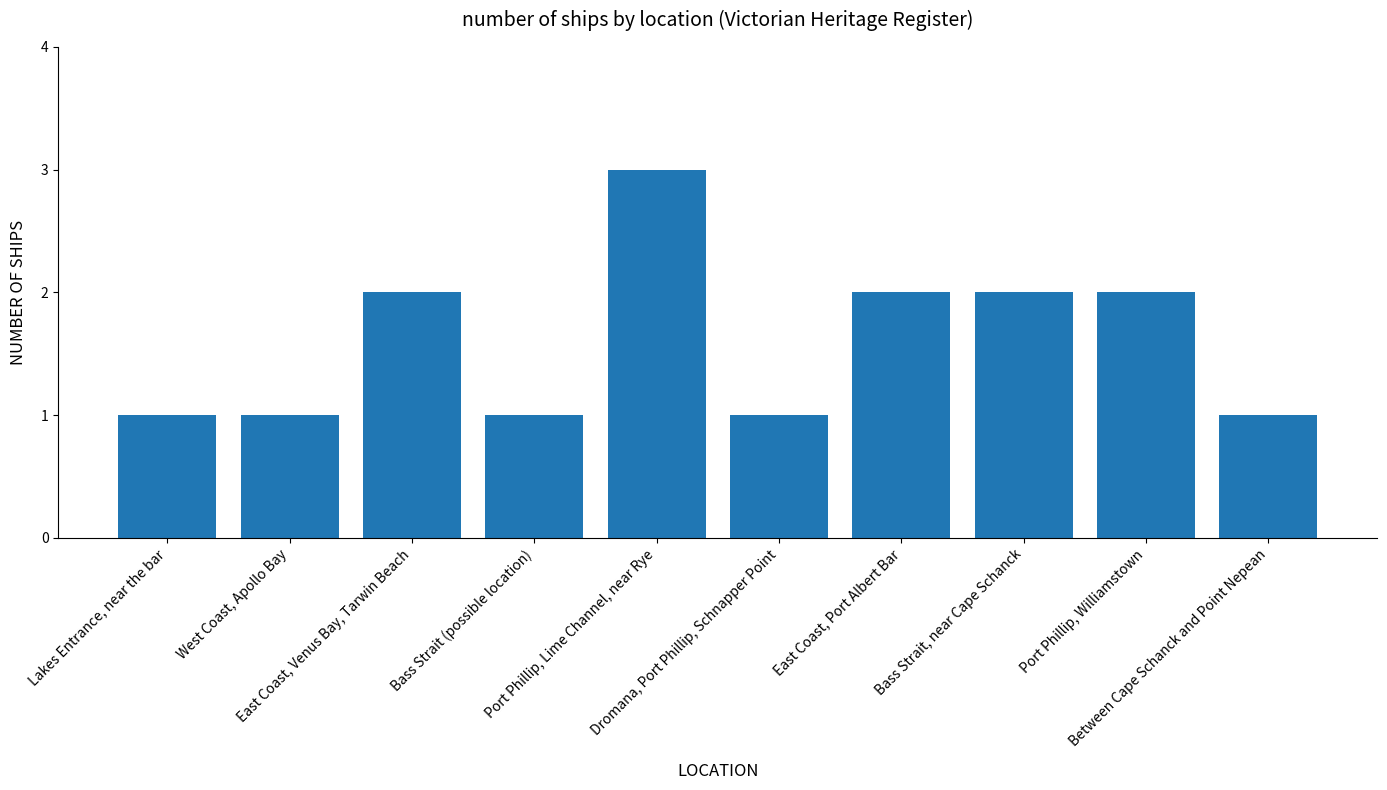

What is the difference between the maximum and second lowest values?

2